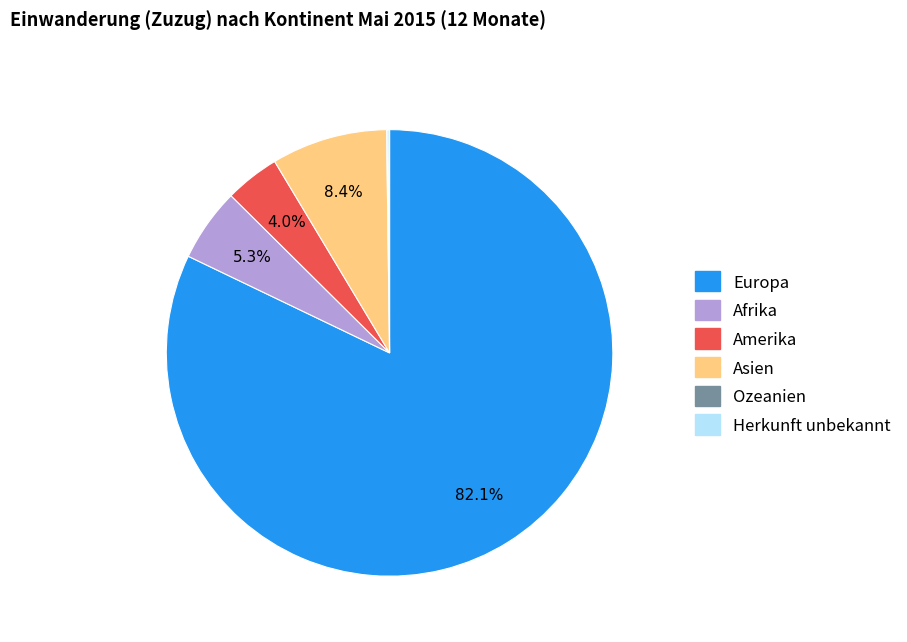

Which slice represents more than half of the pie?

Europa